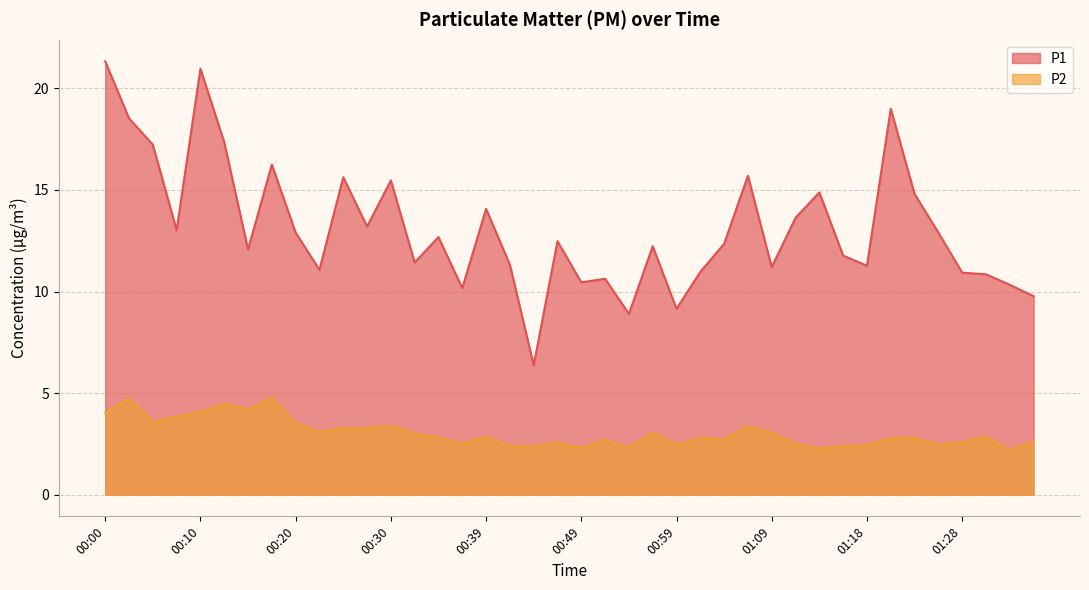

Reading left to right, extract all data points from this chart.

P1: 21.3	18.5	17.2	13.0	21.0	17.4	12.1	16.2	12.9	11.1	15.6	13.2	15.5	11.4	12.7	10.2	14.1	11.3	6.4	12.5	10.4	10.6	8.9	12.2	9.2	11.0	12.3	15.7	11.2	13.6	14.9	11.8	11.3	19.0	14.8	12.9	10.9	10.8	10.3	9.8
P2: 4.0	4.7	3.6	3.9	4.1	4.5	4.2	4.8	3.5	3.1	3.3	3.3	3.4	3.0	2.8	2.5	2.9	2.4	2.4	2.6	2.3	2.7	2.3	3.1	2.5	2.8	2.7	3.4	3.0	2.5	2.3	2.4	2.4	2.8	2.8	2.5	2.6	2.9	2.2	2.6